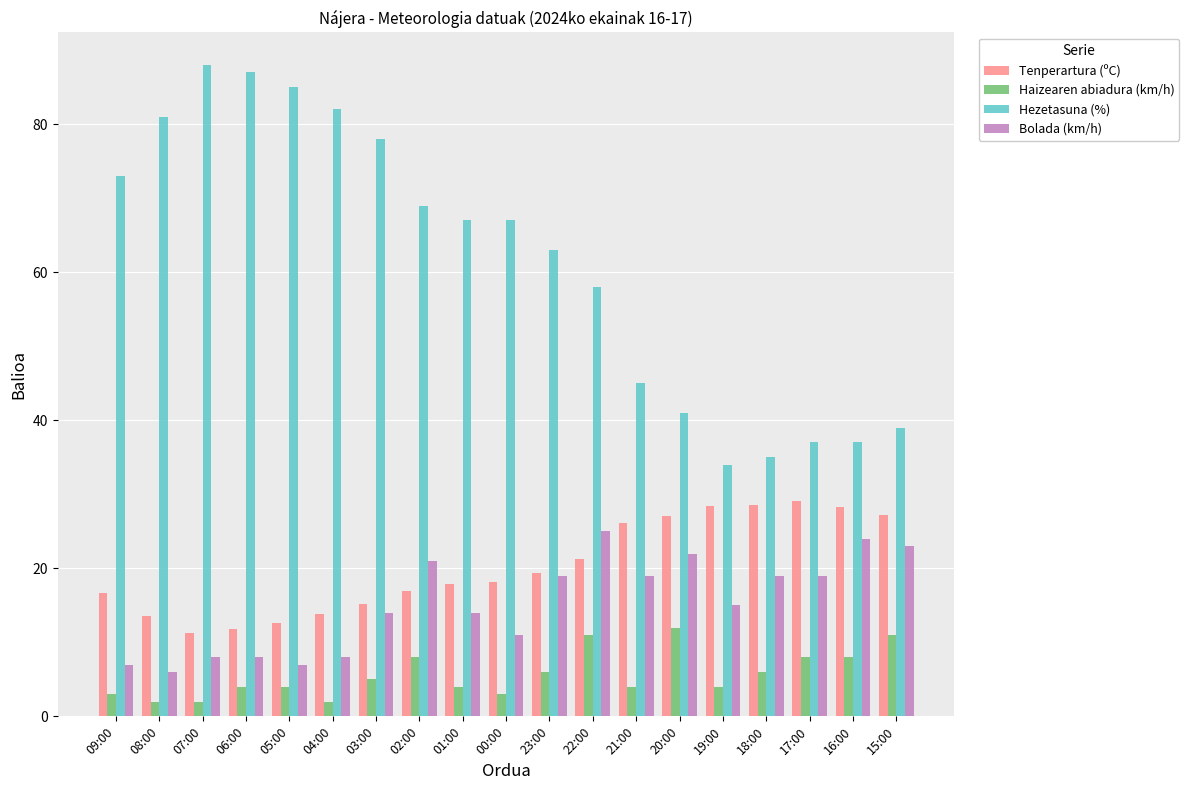

At how many categories does at least one series exceed 71?

7